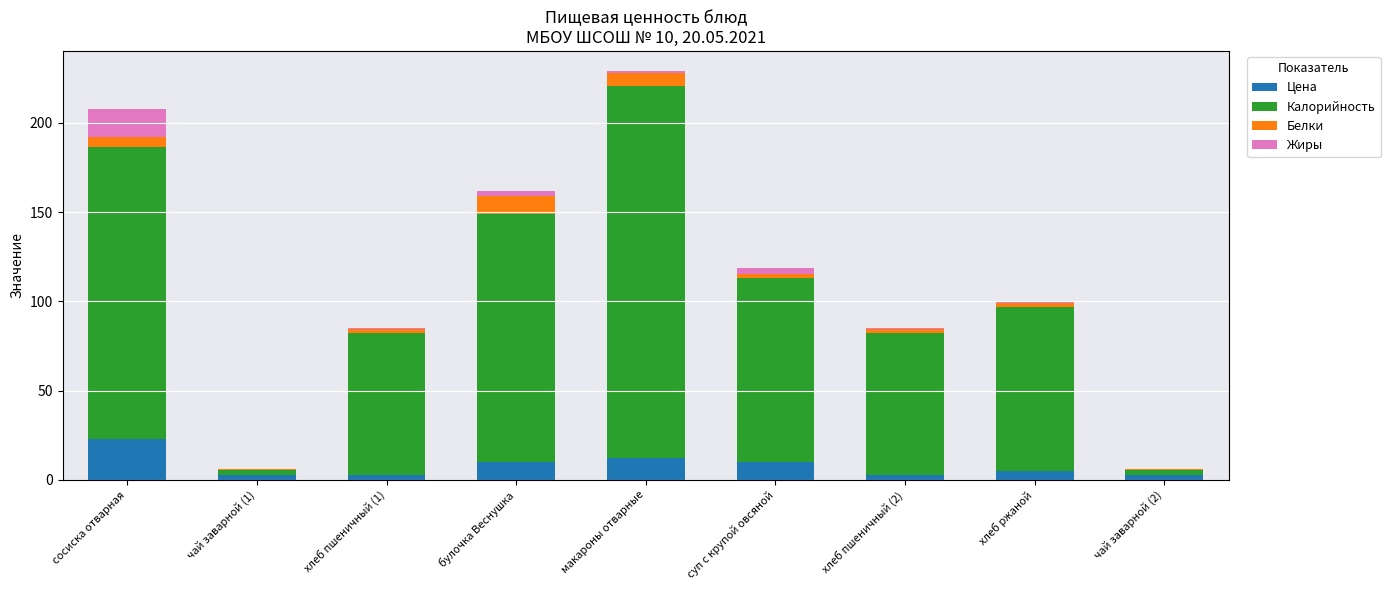

At which category is the sum across all series the highest?

макароны отварные